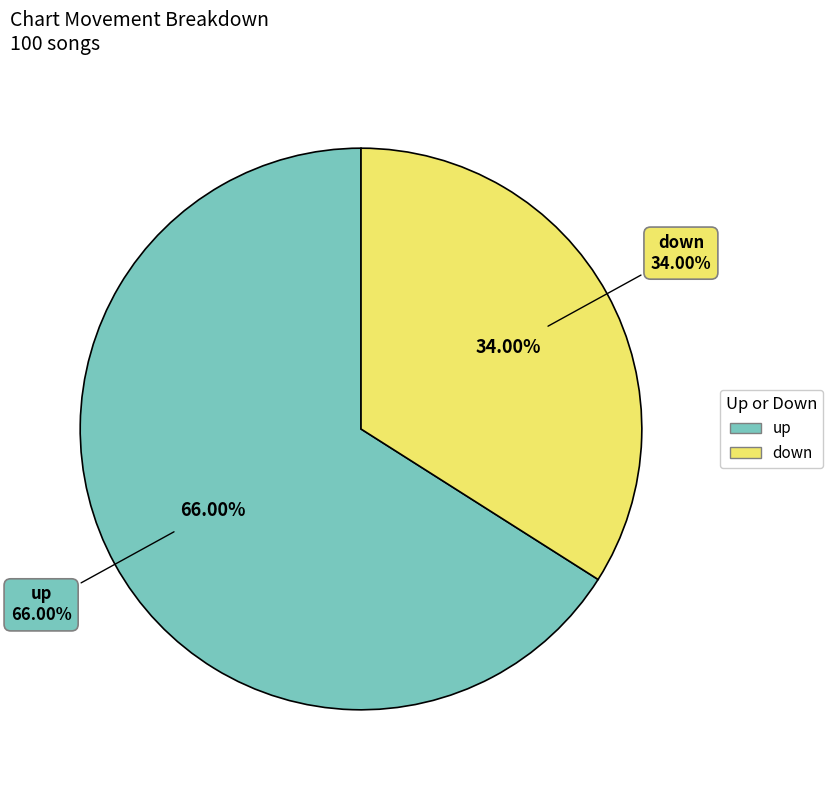

What is the change in value from up to down?

-32